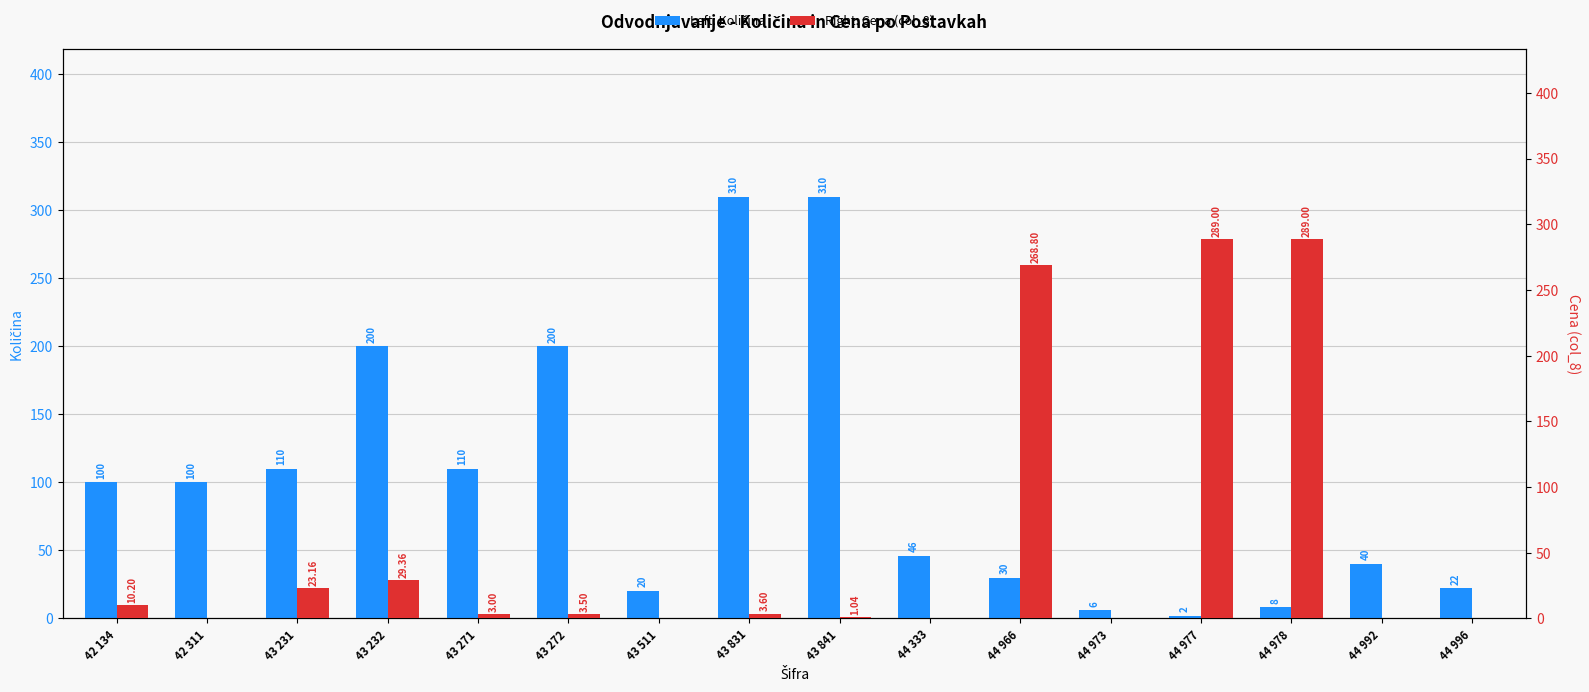

At 44 992, list the series in order from smallest to largest.

Cena (col_8), Količina